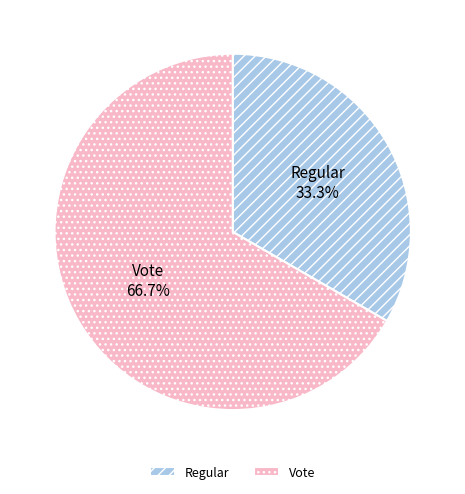

Is there any slice that represents more than half of the pie?

Yes